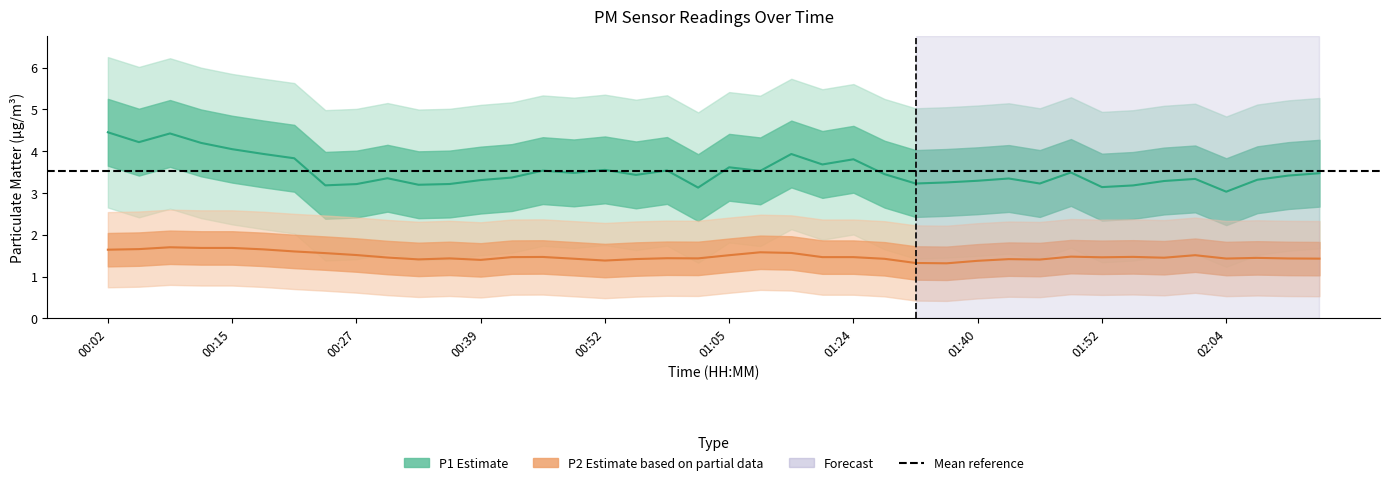

True or false: P2 has more than 1 interior local peaks.

True